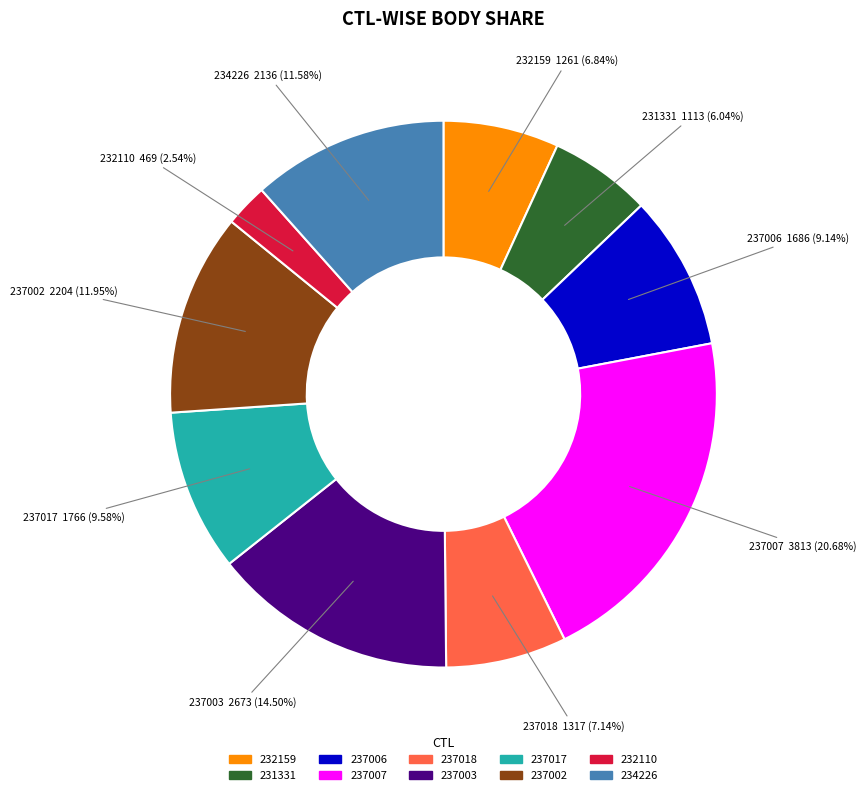

What is the smallest slice in the pie chart?

232110